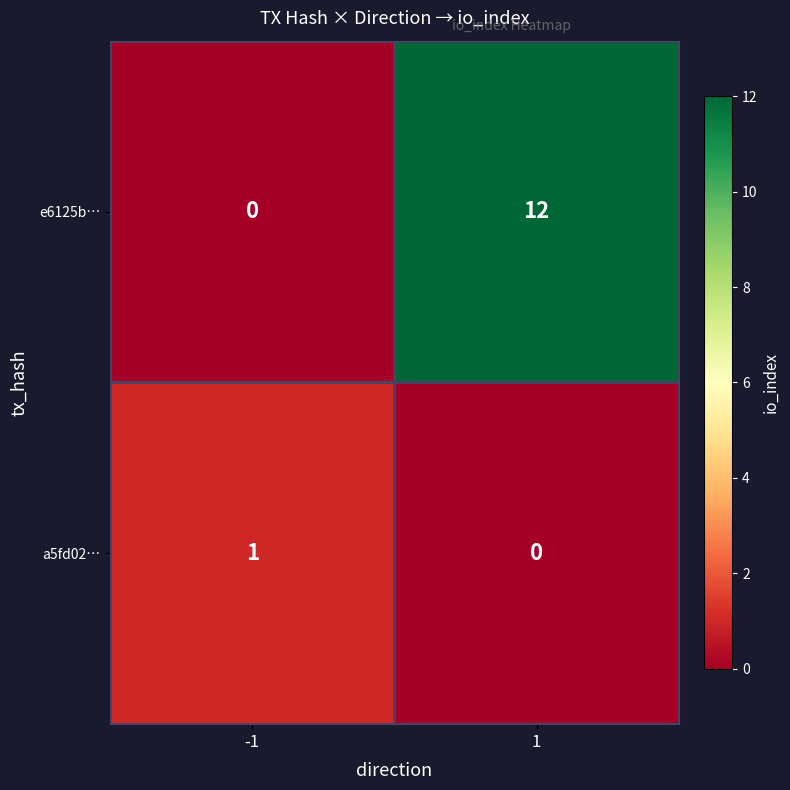

Reading left to right, extract all data points from this chart.

e6125b…: 0	12
a5fd02…: 1	0